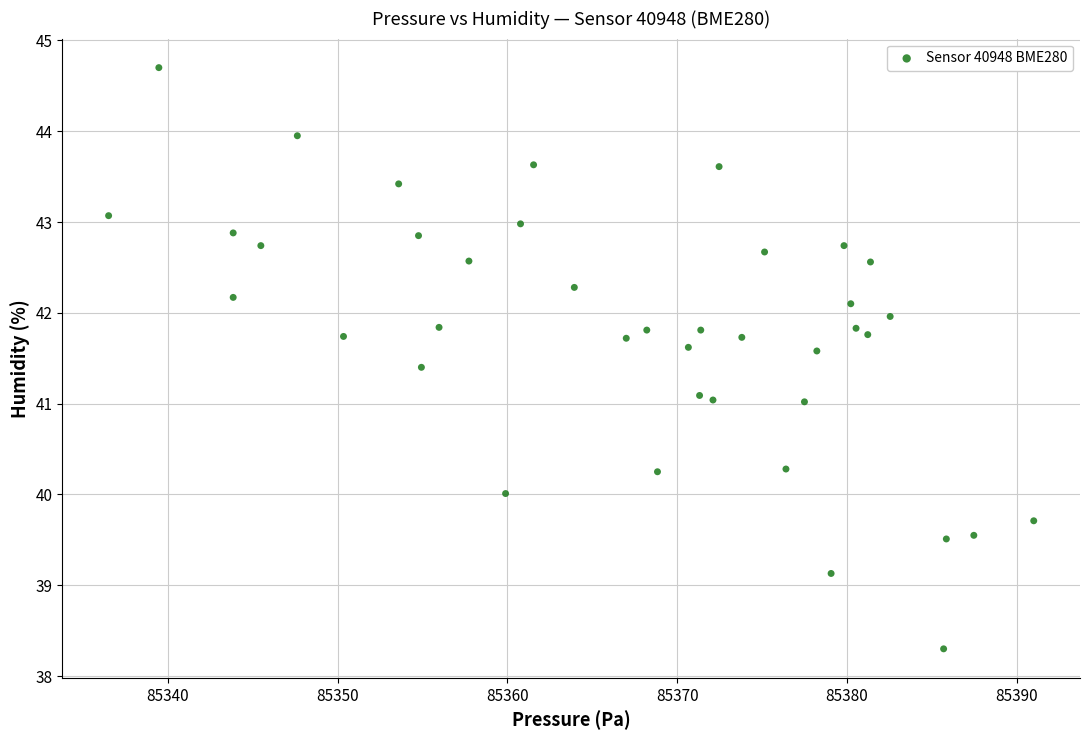

What is the range of X values (max minus min)?

54.5